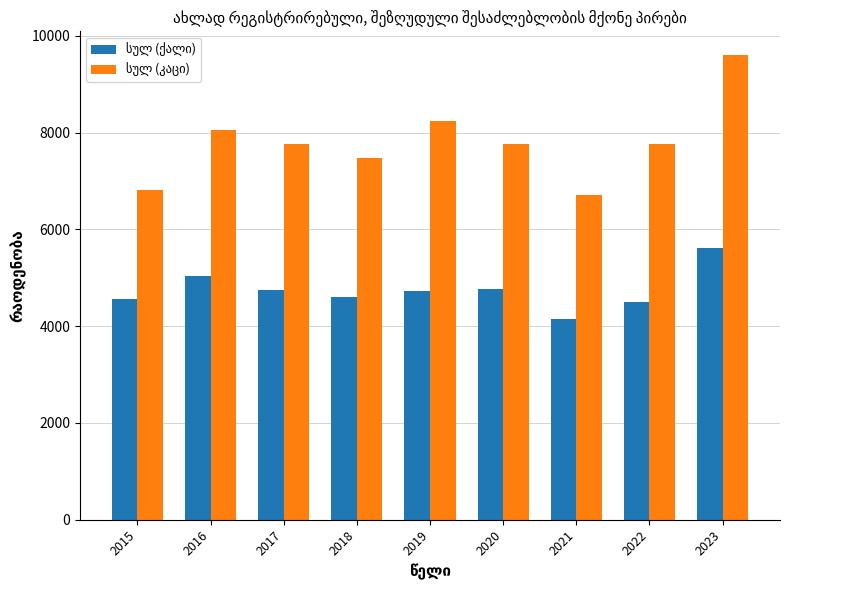

What is the spread (max minus min) of values at 2023?

3998